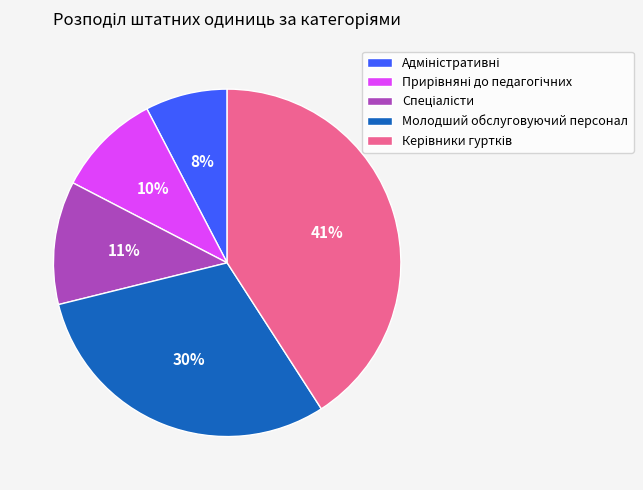

What percentage is the Молодший обслуговуючий персонал slice, to the nearest percent?

30%